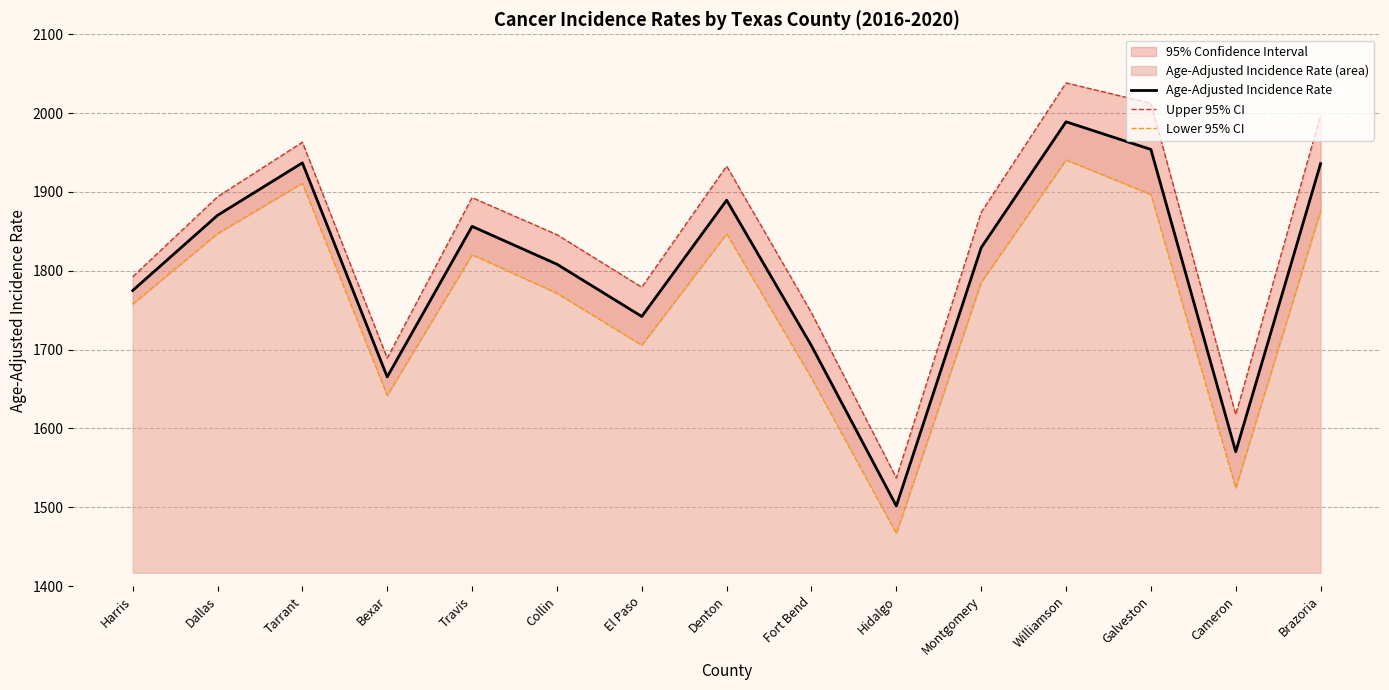

True or false: Lower 95% CI and Age-Adjusted Incidence Rate intersect in this chart.

False